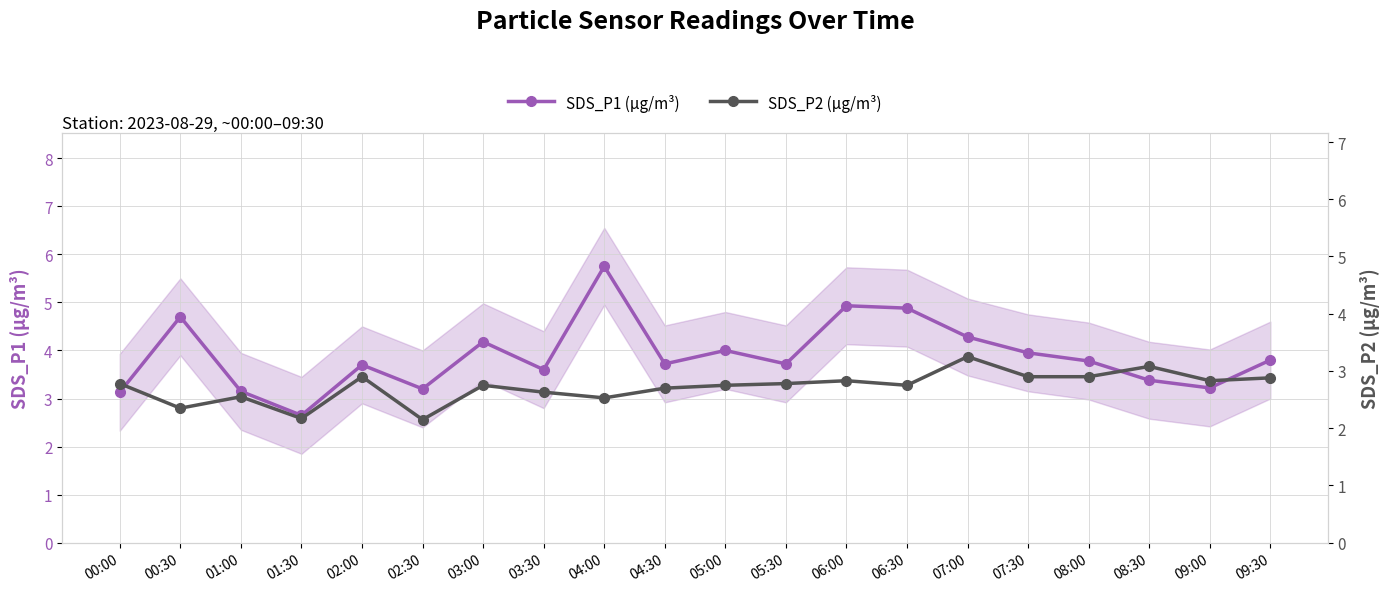

What is the total value across all series at 03:30?

6.2